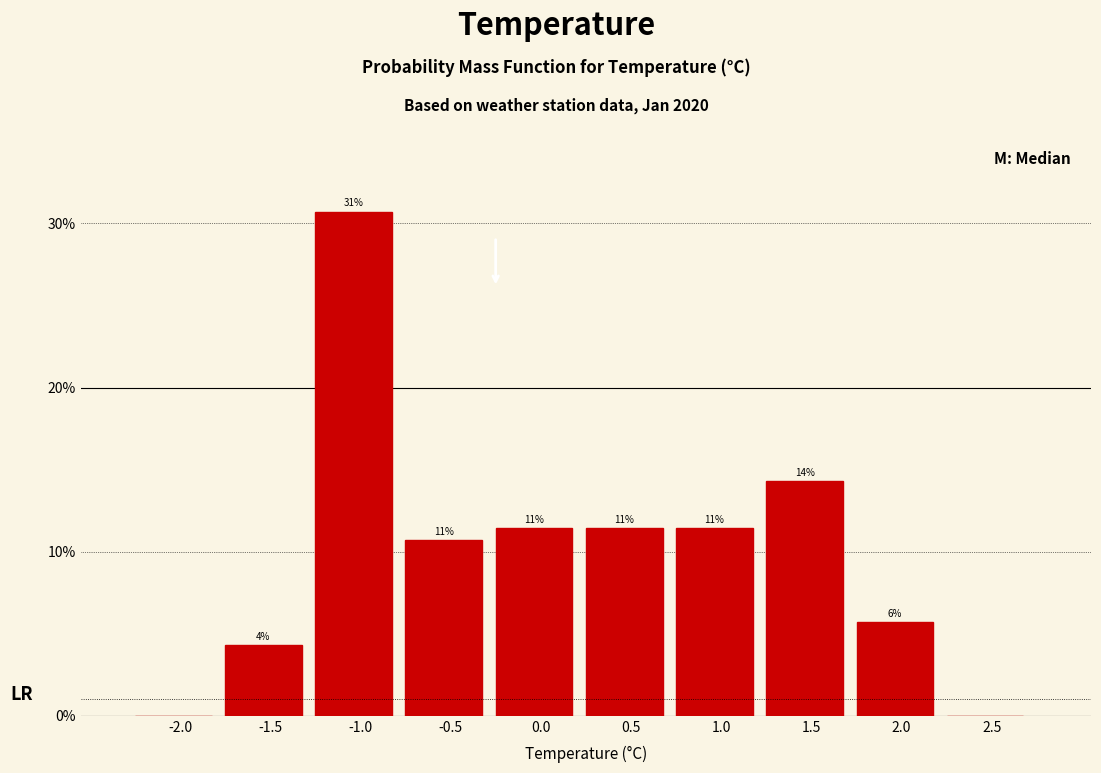

Are the bars horizontal?

No